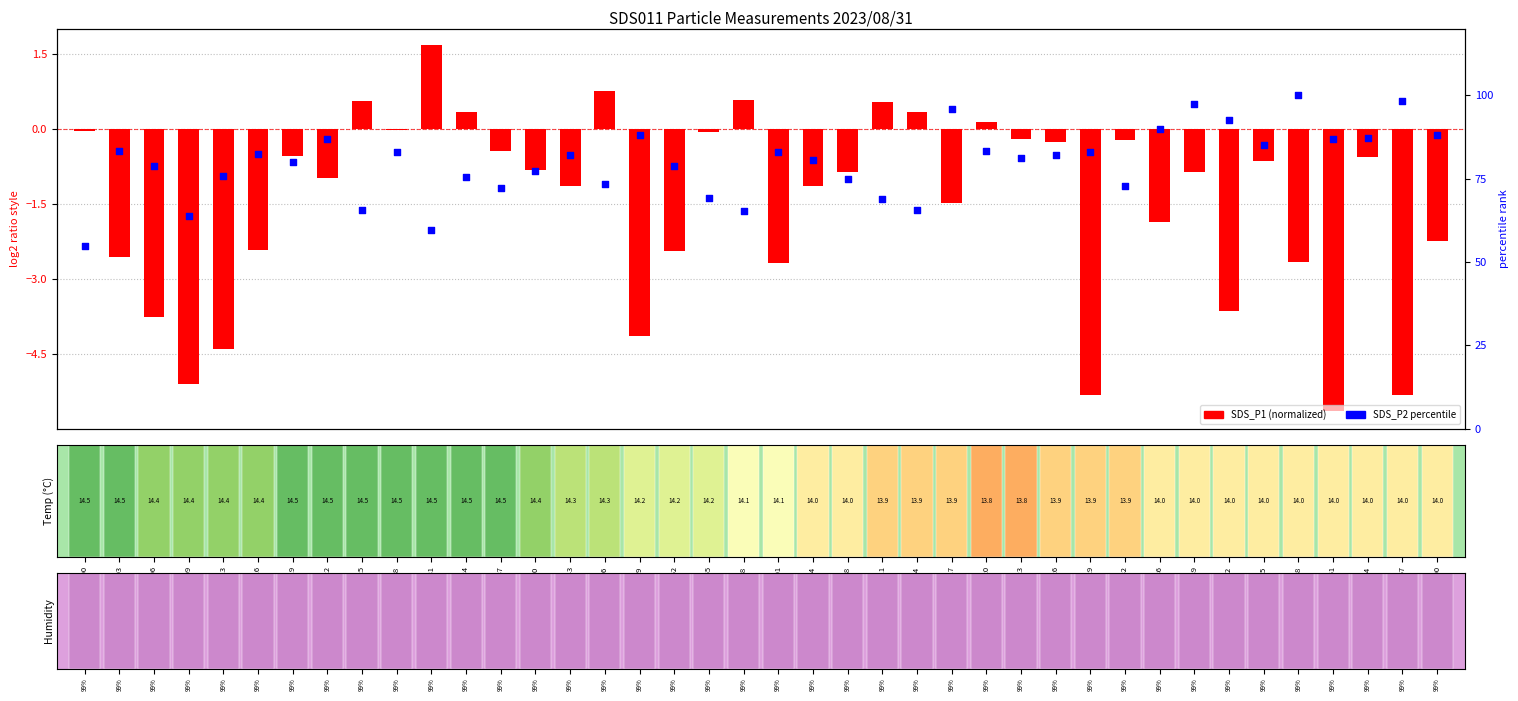

What are all the series names shown in the legend?

SDS_P1 (normalized), SDS_P2 percentile